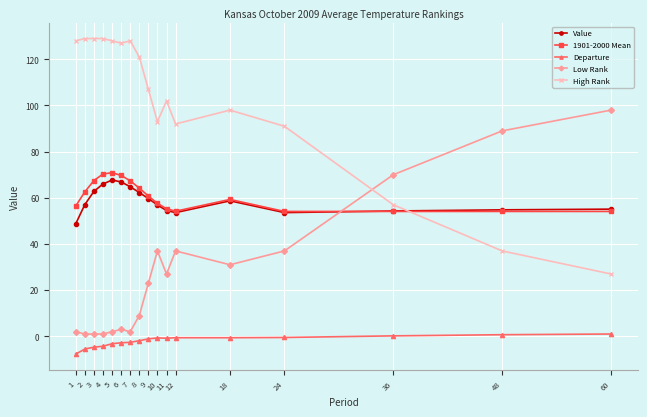

True or false: Departure and 1901-2000 Mean cross at least once.

False